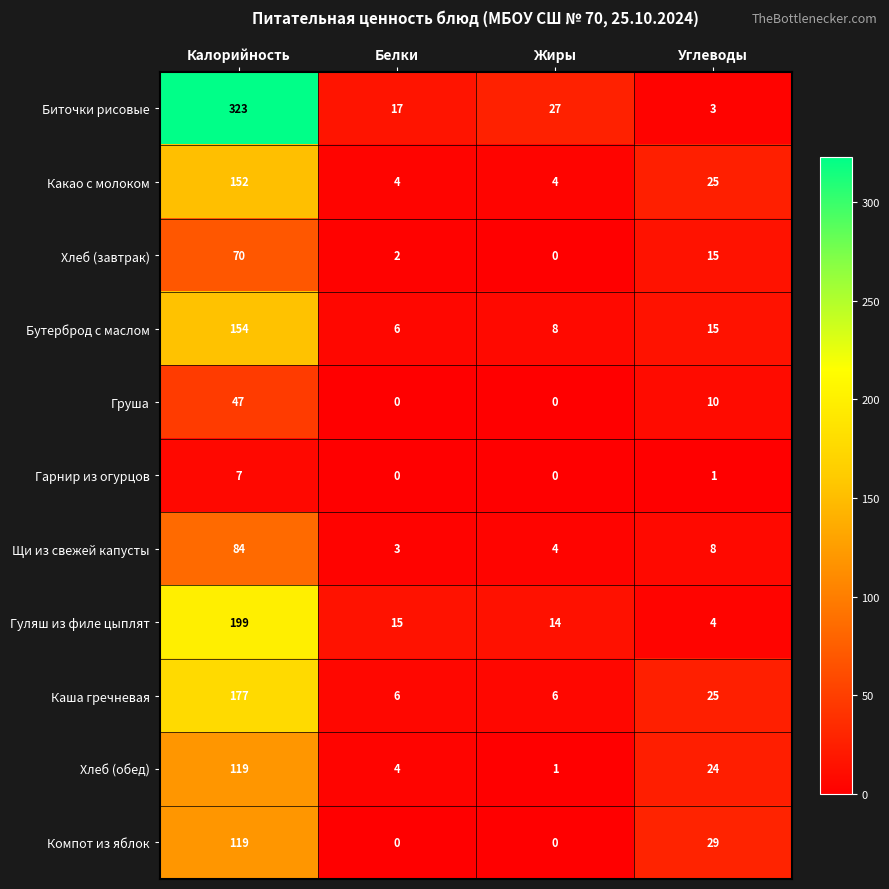

The value of Щи из свежей капусты at Белки is 4. True or false?

False